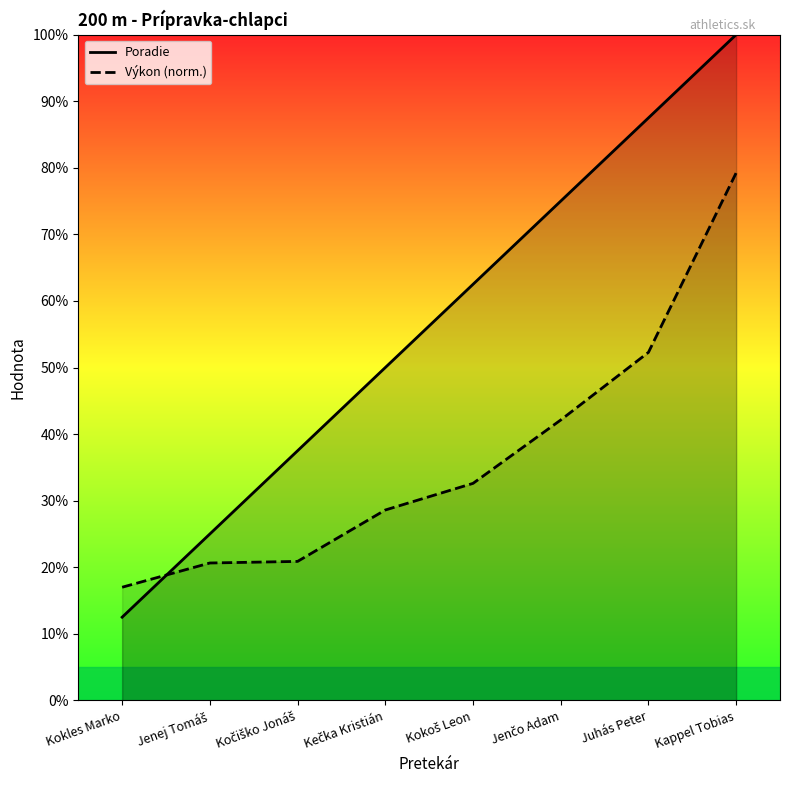

Rank the series by their maximum value, from highest to lowest.

Poradie (line), Výkon (line)